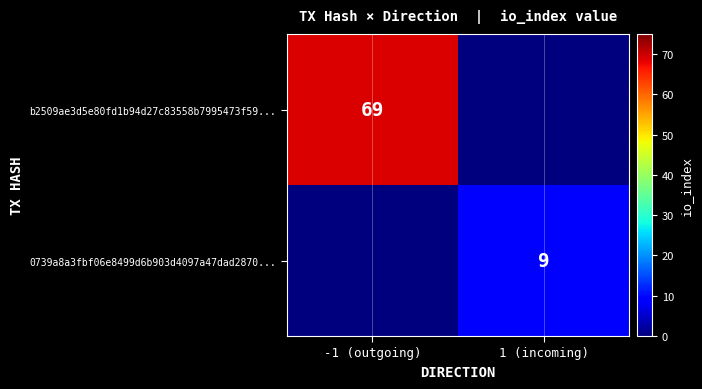

Is the value of b2509ae3d5e80fd1b94d27c83558b7995473f59... at -1 (outgoing) greater than the value of 0739a8a3fbf06e8499d6b903d4097a47dad2870... at 1 (incoming)?

Yes